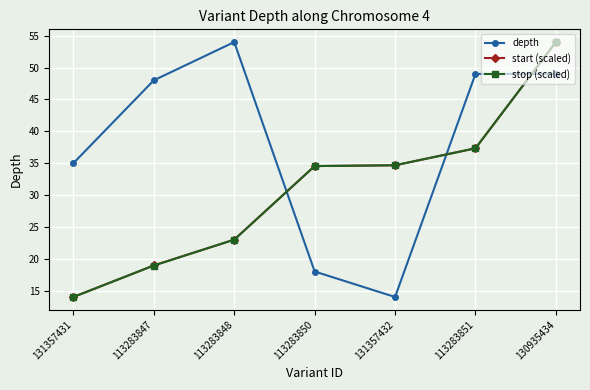

The depth series shows 49.0 at 131357431. True or false?

False